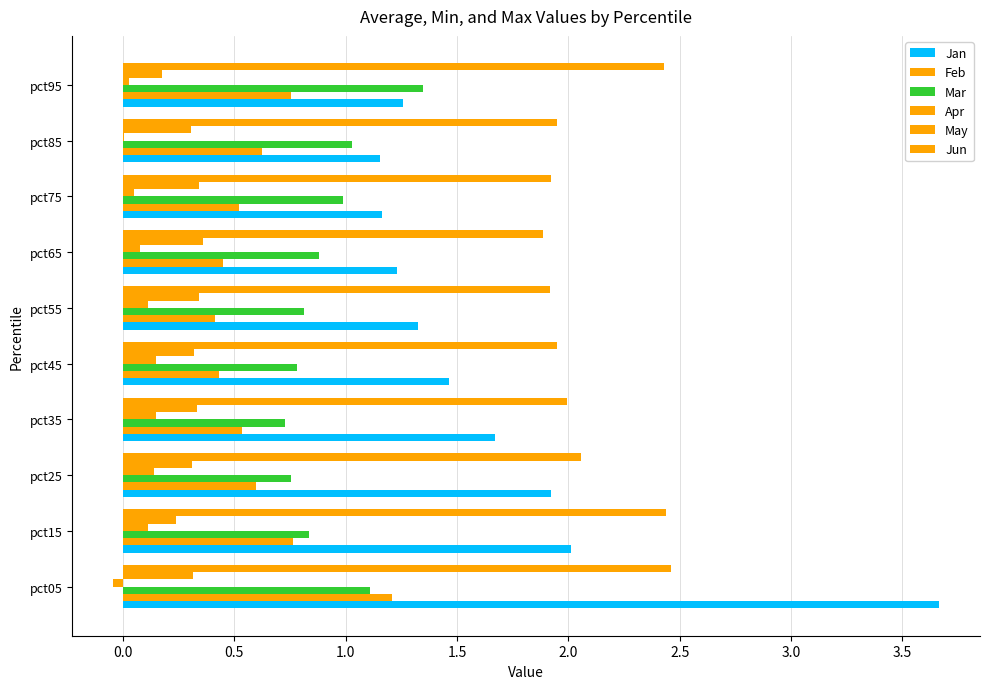

What is the difference between the second highest and minimum values in the Mar series?

0.4